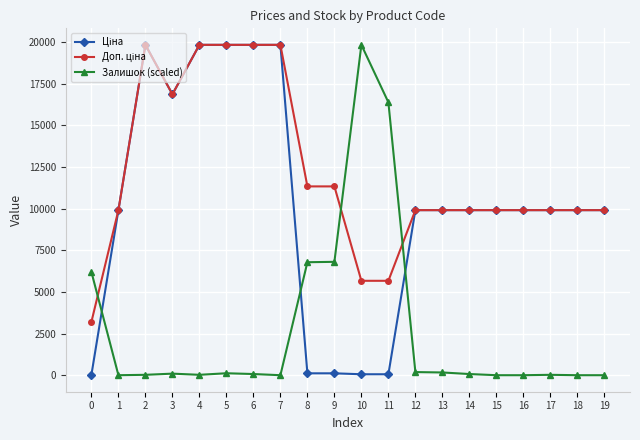

What is the maximum value shown in the chart?

19831.1